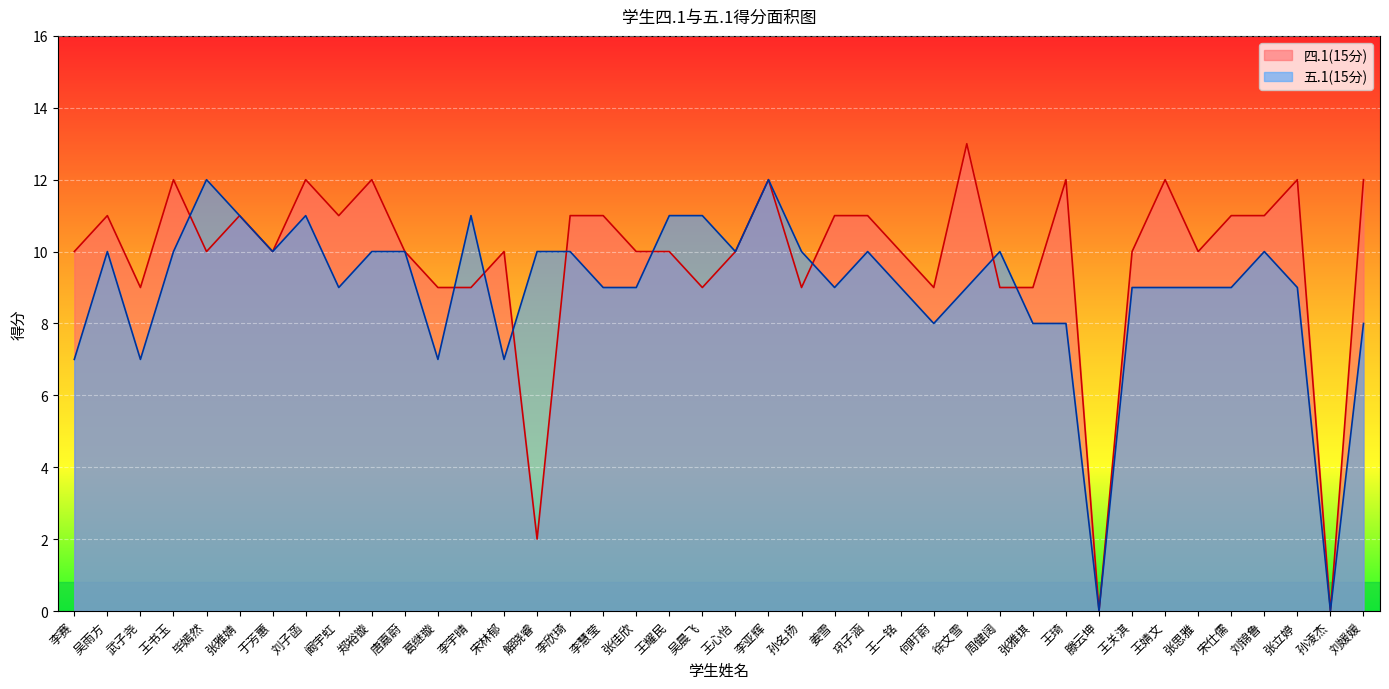

What position from the left is 李亚辉?

22